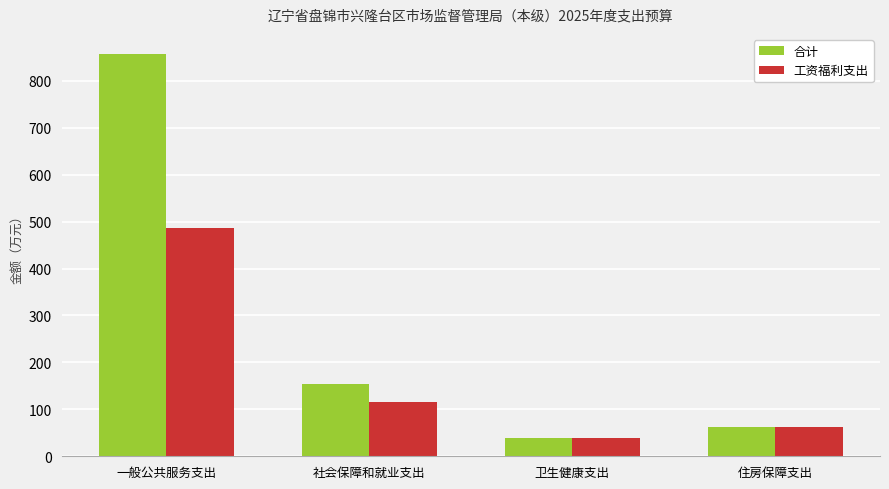

Read the 合计 value at 卫生健康支出.

39.3